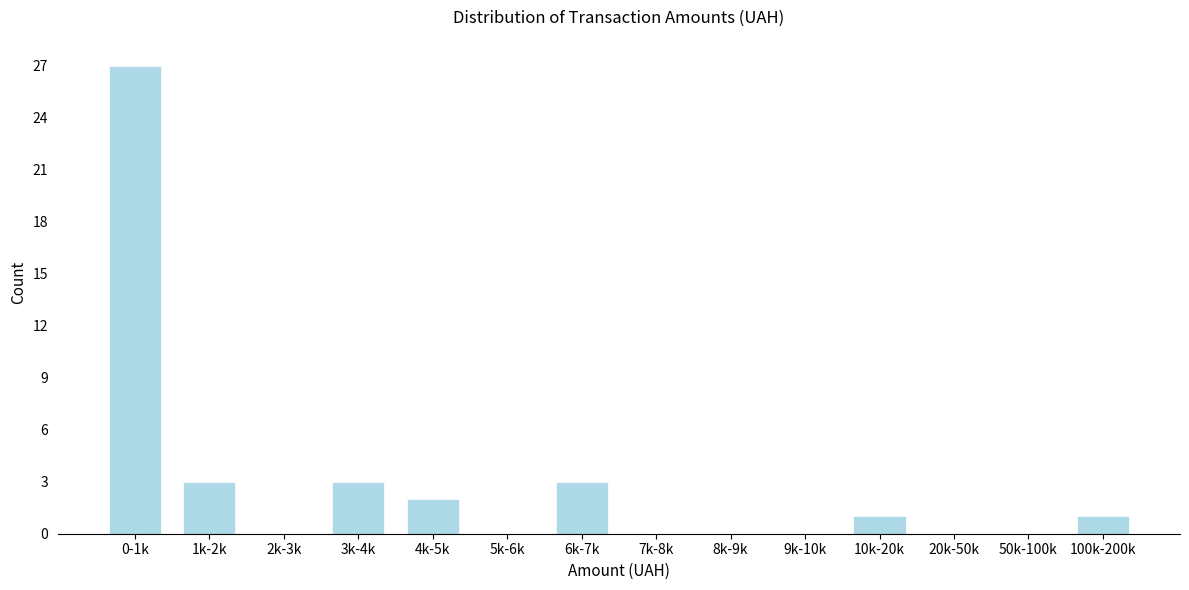

Reading right to left, transcribe all the data shown in this chart.

100k-200k=1	50k-100k=0	20k-50k=0	10k-20k=1	9k-10k=0	8k-9k=0	7k-8k=0	6k-7k=3	5k-6k=0	4k-5k=2	3k-4k=3	2k-3k=0	1k-2k=3	0-1k=27